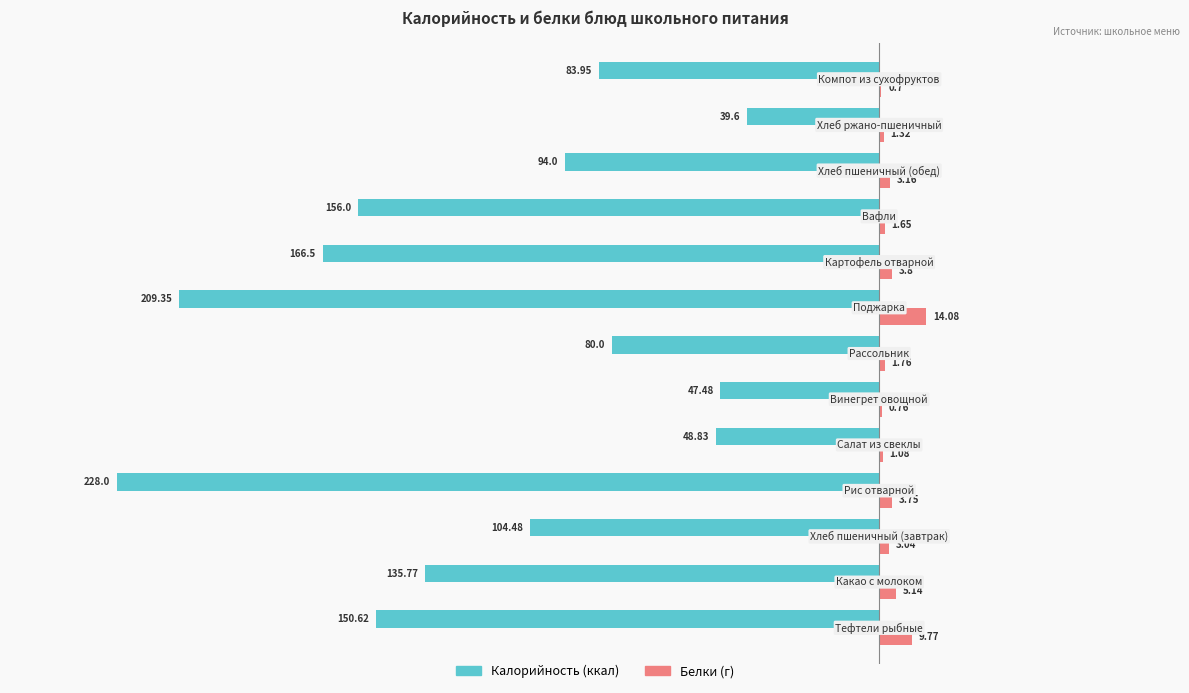

Count the number of data series in this chart.

2